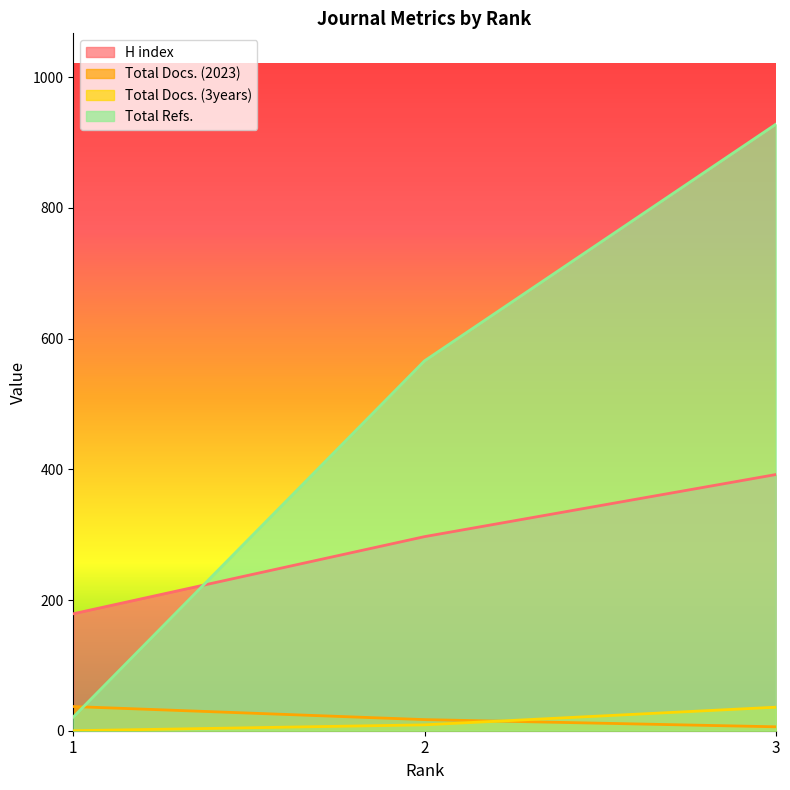

True or false: H index has a value of 392 at 3.

True